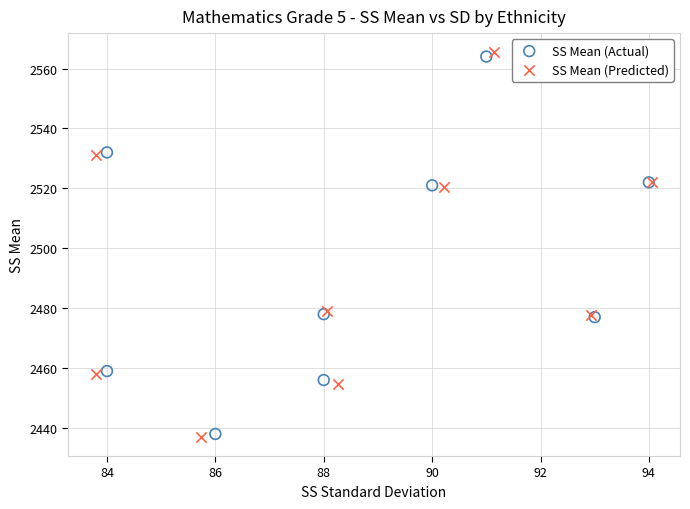

Which series reaches the maximum Y coordinate?

SS Mean (Predicted)